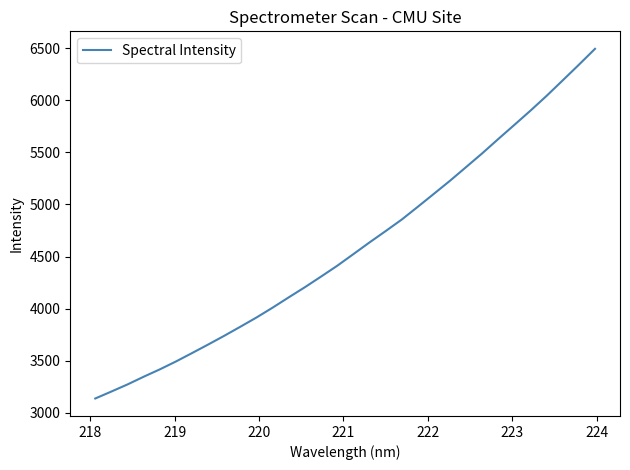

What is the greatest value displayed?

6492.3